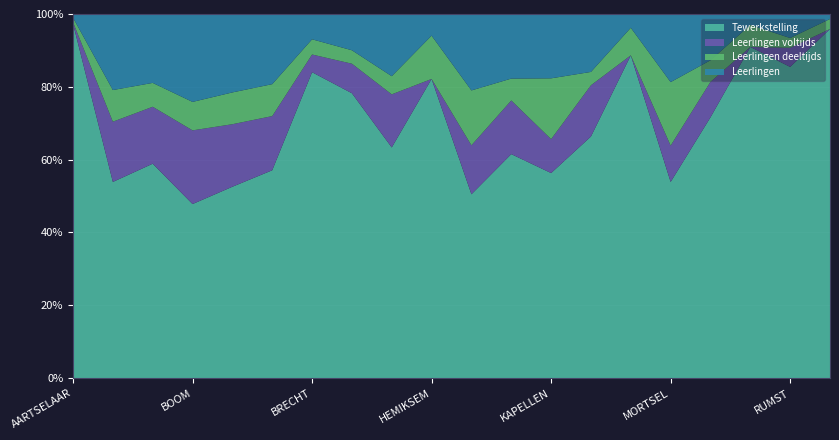

Reading left to right, what are all the values shown in this chart?

Tewerkstelling: AARTSELAAR=10404.0	ANTWERPEN=310030.0	BOECHOUT=4381.0	BOOM=7107.0	BORSBEEK=2571.0	BRASSCHAAT=16008.0	BRECHT=9791.0	EDEGEM=10780.0	ESSEN=5256.0	HEMIKSEM=2684.0	HOVE=2695.0	KALMTHOUT=7276.0	KAPELLEN=9683.0	KONTICH=16435.0	LINT=1793.0	MORTSEL=10663.0	NIEL=2838.0	RANST=7506.0	RUMST=6120.0	SCHELLE=4122.0
Leerlingen voltijds: AARTSELAAR=41.0	ANTWERPEN=95175.0	BOECHOUT=1164.0	BOOM=3008.0	BORSBEEK=840.0	BRASSCHAAT=4172.0	BRECHT=566.0	EDEGEM=1118.0	ESSEN=1210.0	HEMIKSEM=0.0	HOVE=718.0	KALMTHOUT=1743.0	KAPELLEN=1602.0	KONTICH=3485.0	LINT=0.0	MORTSEL=1977.0	NIEL=386.0	RANST=0.0	RUMST=376.0	SCHELLE=0.0
Leerlingen deeltijds: AARTSELAAR=133.5	ANTWERPEN=50016.5	BOECHOUT=487.5	BOOM=1162.0	BORSBEEK=427.0	BRASSCHAAT=2460.5	BRECHT=487.0	EDEGEM=508.5	ESSEN=414.0	HEMIKSEM=388.5	HOVE=804.5	KALMTHOUT=710.0	KAPELLEN=2871.5	KONTICH=908.0	LINT=153.0	MORTSEL=3451.0	NIEL=235.0	RANST=497.5	RUMST=192.5	SCHELLE=118.0
Leerlingen: AARTSELAAR=107.8	ANTWERPEN=120183.2	BOECHOUT=1407.8	BOOM=3589.0	BORSBEEK=1053.5	BRASSCHAAT=5402.2	BRECHT=809.5	EDEGEM=1372.2	ESSEN=1417.0	HEMIKSEM=194.2	HOVE=1120.2	KALMTHOUT=2098.0	KAPELLEN=3037.8	KONTICH=3939.0	LINT=76.5	MORTSEL=3702.5	NIEL=503.5	RANST=248.8	RUMST=472.2	SCHELLE=59.0